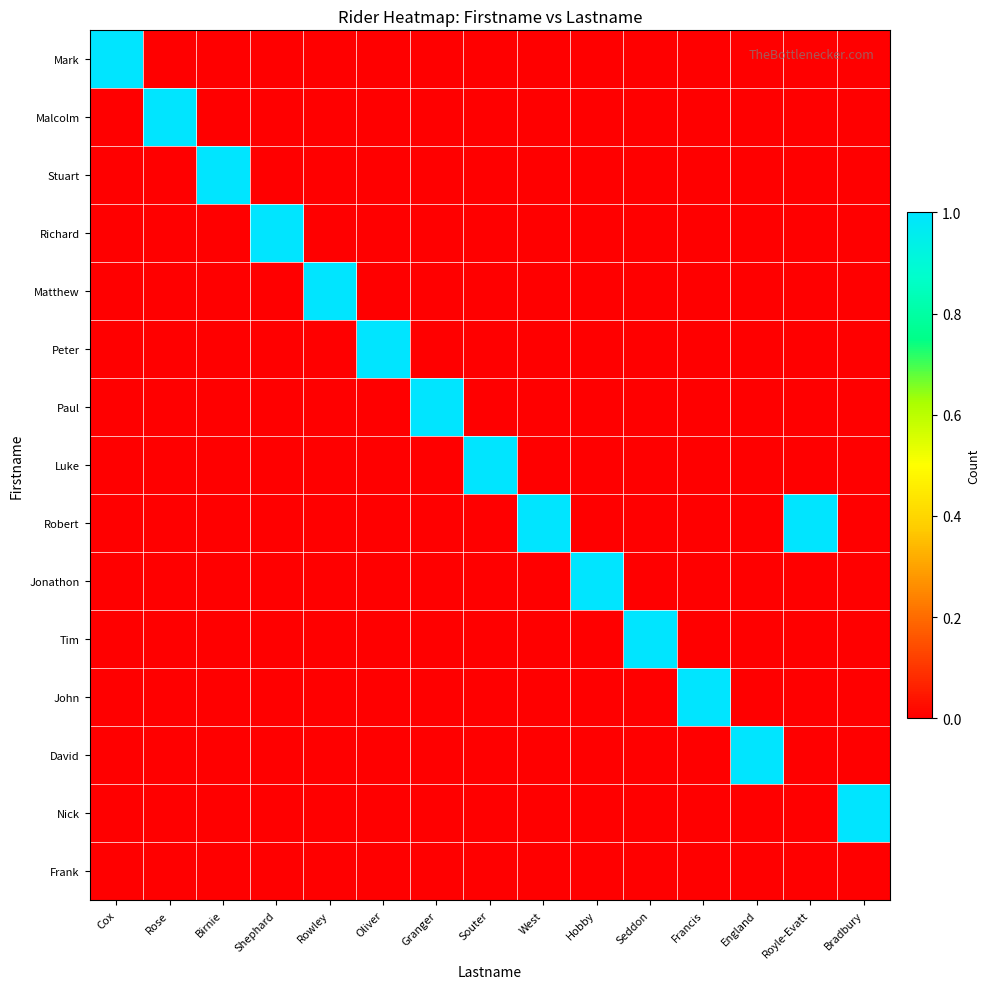

At how many categories does at least one series exceed 0?

15